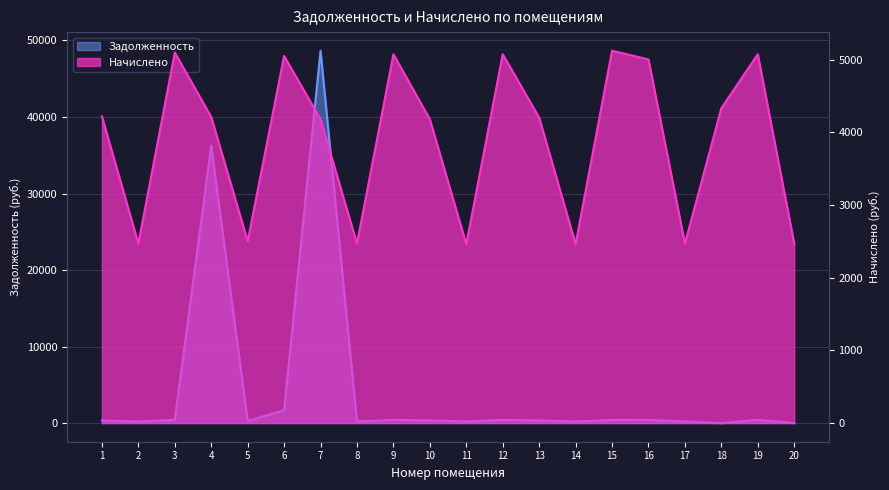

At which label does nachisleno first exceed 4211?

1